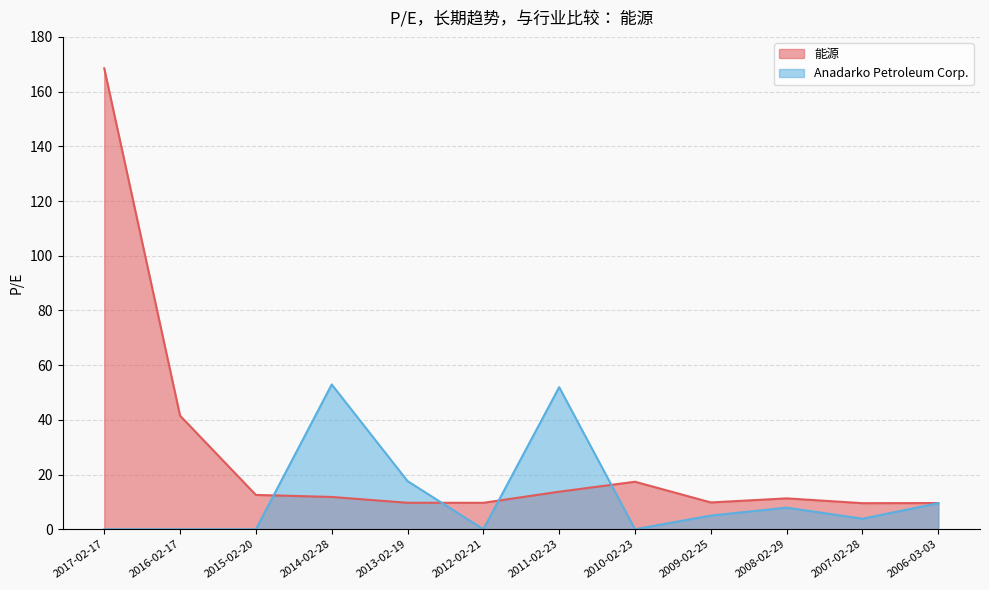

What is the total value across all series at 2010-02-23?

17.4